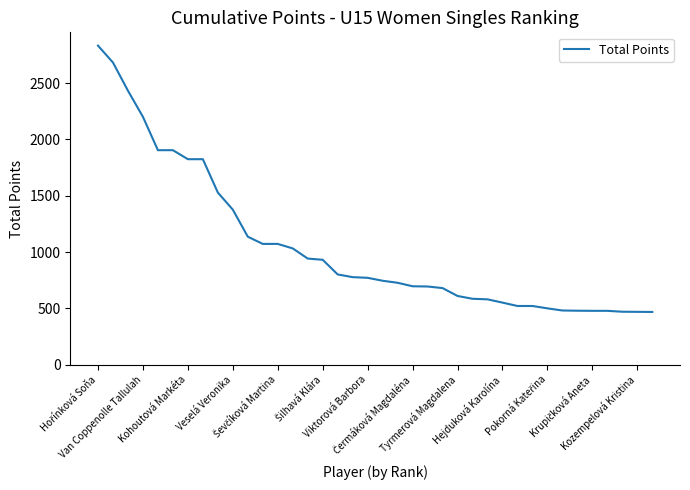

What is the difference between the maximum and minimum values?

2364